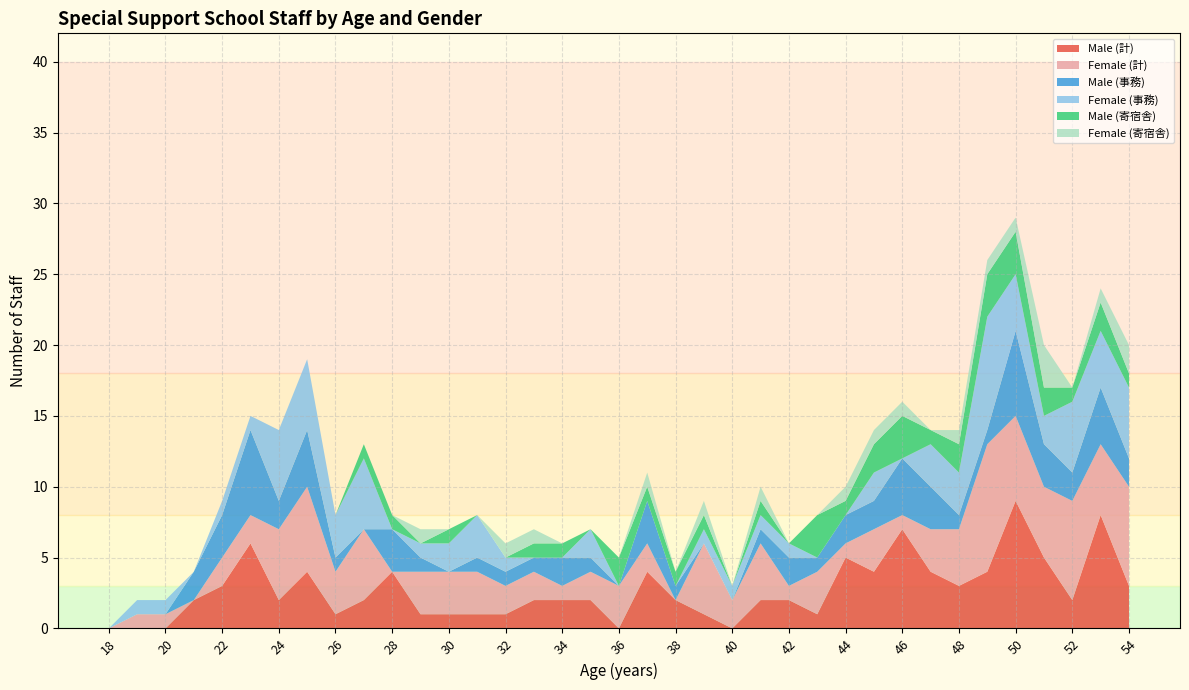

Reading left to right, list all the values displayed in this chart.

Male (計): 18=0	19=0	20=0	21=2	22=3	23=6	24=2	25=4	26=1	27=2	28=4	29=1	30=1	31=1	32=1	33=2	34=2	35=2	36=0	37=4	38=2	39=1	40=0	41=2	42=2	43=1	44=5	45=4	46=7	47=4	48=3	49=4	50=9	51=5	52=2	53=8	54=3
Female (計): 18=0	19=1	20=1	21=0	22=2	23=2	24=5	25=6	26=3	27=5	28=0	29=3	30=3	31=3	32=2	33=2	34=1	35=2	36=3	37=2	38=0	39=5	40=2	41=4	42=1	43=3	44=1	45=3	46=1	47=3	48=4	49=9	50=6	51=5	52=7	53=5	54=7
Male (事務): 18=0	19=0	20=0	21=2	22=3	23=6	24=2	25=4	26=1	27=0	28=3	29=1	30=0	31=1	32=1	33=1	34=2	35=1	36=0	37=3	38=1	39=0	40=0	41=1	42=2	43=1	44=2	45=2	46=4	47=3	48=1	49=1	50=6	51=3	52=2	53=4	54=2
Female (事務): 18=0	19=1	20=1	21=0	22=1	23=1	24=5	25=5	26=3	27=5	28=0	29=1	30=2	31=3	32=1	33=0	34=0	35=2	36=0	37=0	38=0	39=1	40=1	41=1	42=1	43=0	44=0	45=2	46=0	47=3	48=3	49=8	50=4	51=2	52=5	53=4	54=5
Male (寄宿舎): 18=0	19=0	20=0	21=0	22=0	23=0	24=0	25=0	26=0	27=1	28=1	29=0	30=1	31=0	32=0	33=1	34=1	35=0	36=2	37=1	38=1	39=1	40=0	41=1	42=0	43=3	44=1	45=2	46=3	47=1	48=2	49=3	50=3	51=2	52=1	53=2	54=1
Female (寄宿舎): 18=0	19=0	20=0	21=0	22=0	23=0	24=0	25=0	26=0	27=0	28=0	29=1	30=0	31=0	32=1	33=1	34=0	35=0	36=0	37=1	38=0	39=1	40=0	41=1	42=0	43=0	44=1	45=1	46=1	47=0	48=1	49=1	50=1	51=3	52=0	53=1	54=2